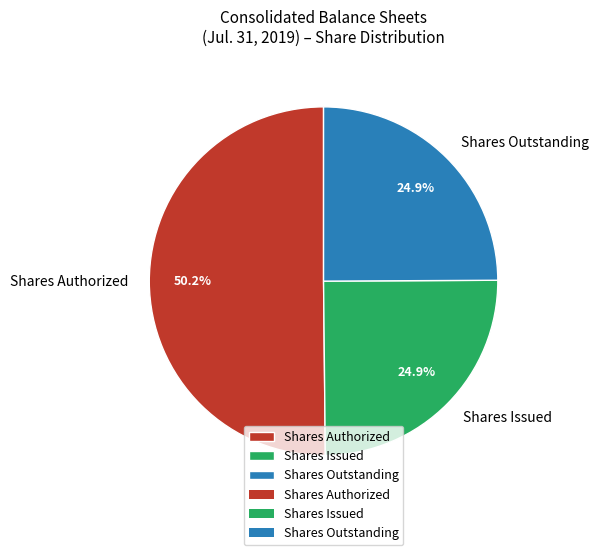

Is the sum of Shares Outstanding and Shares Issued greater than half?

No